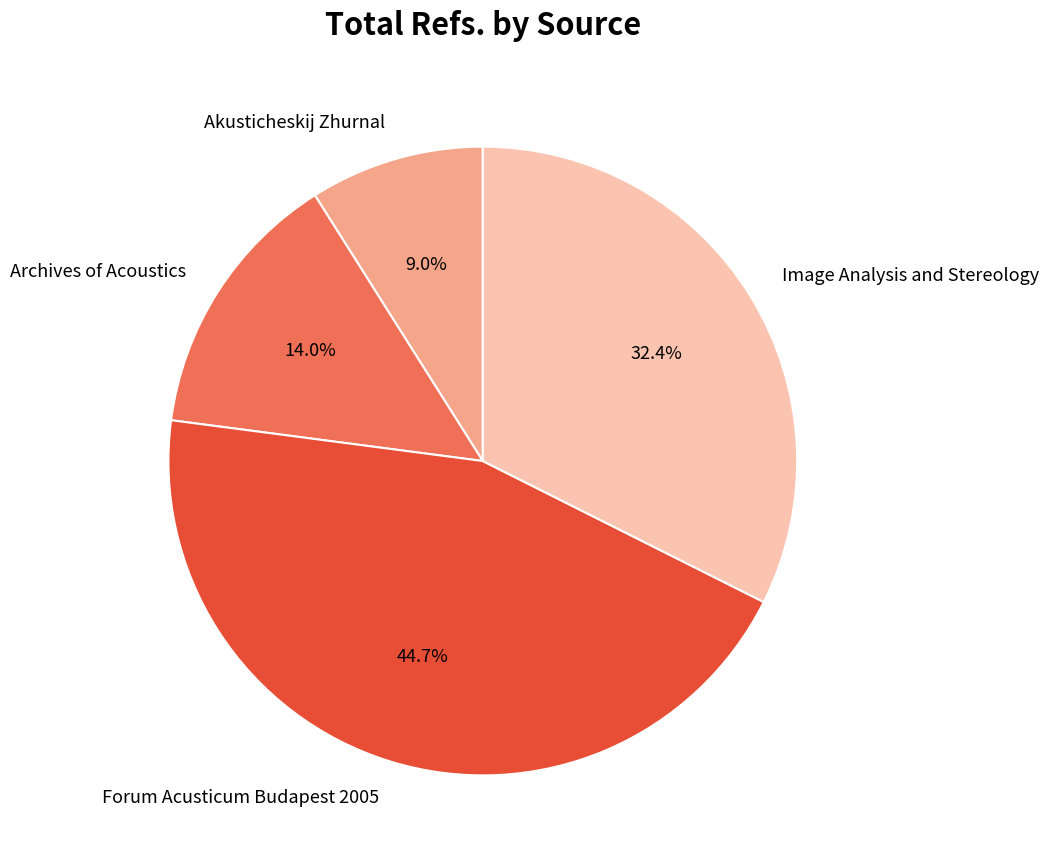

Is there any slice that represents more than half of the pie?

No